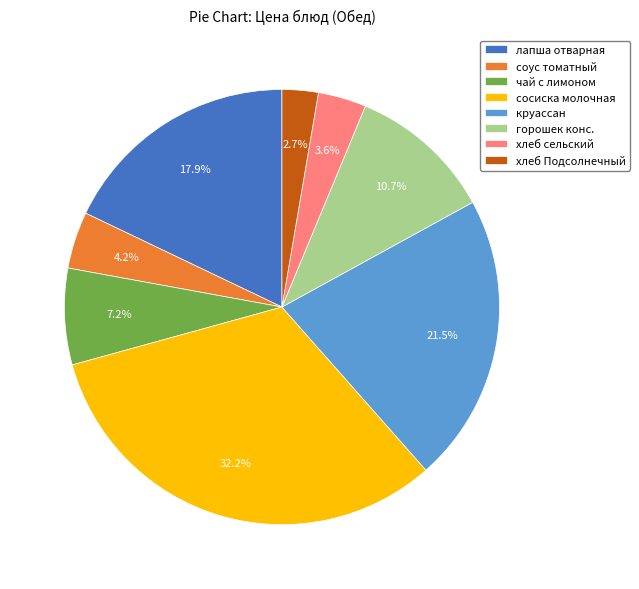

True or false: чай с лимоном accounts for 1% of the total.

False